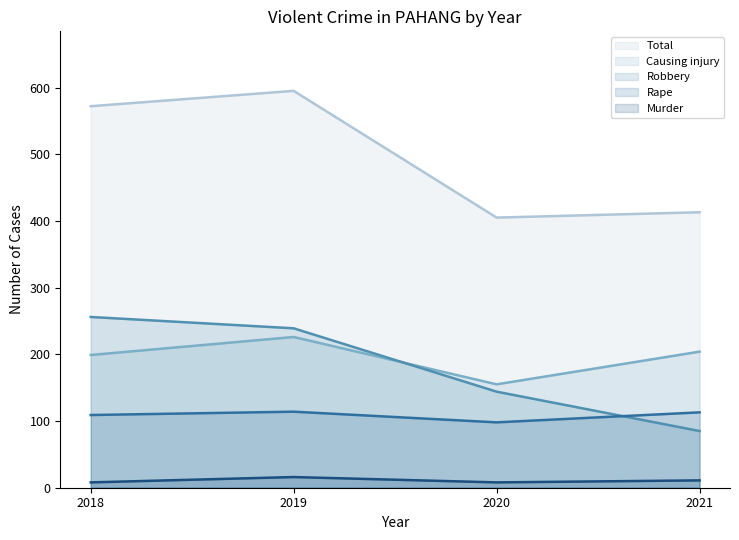

The Causing injury series shows 343 at 2019. True or false?

False